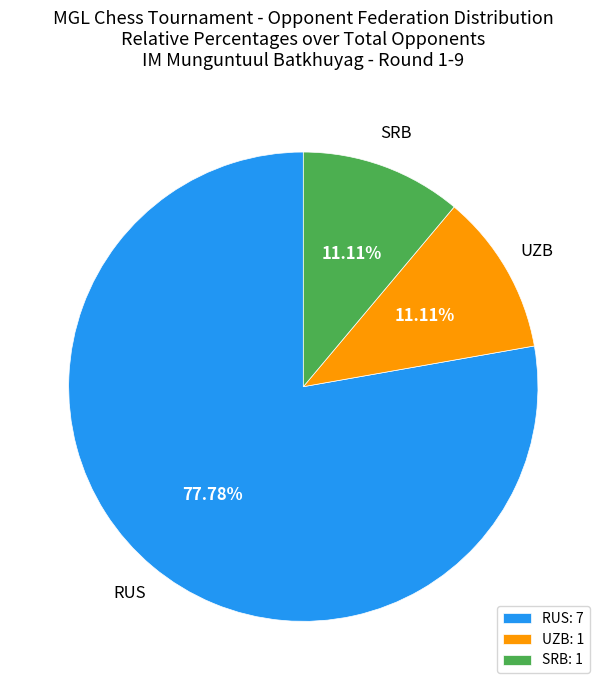

How many segments does this pie chart have?

3